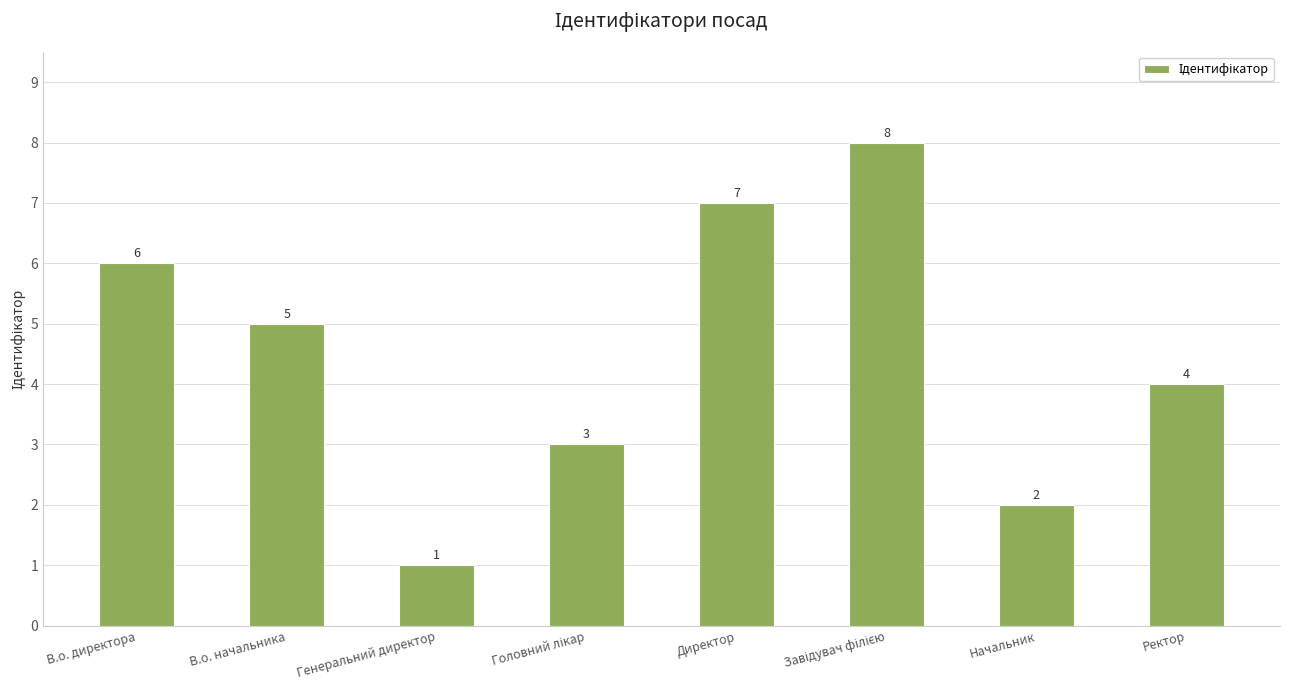

Where is the data nearest to the value 4?

Ректор